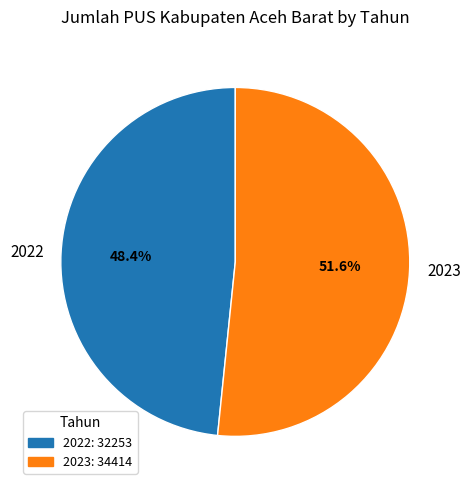

The 2023 slice represents 63% of the pie. True or false?

False